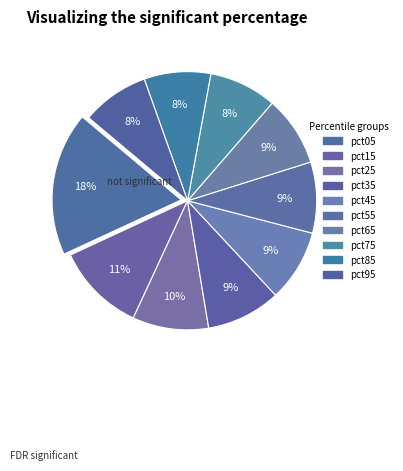

Is there any slice that represents more than half of the pie?

No